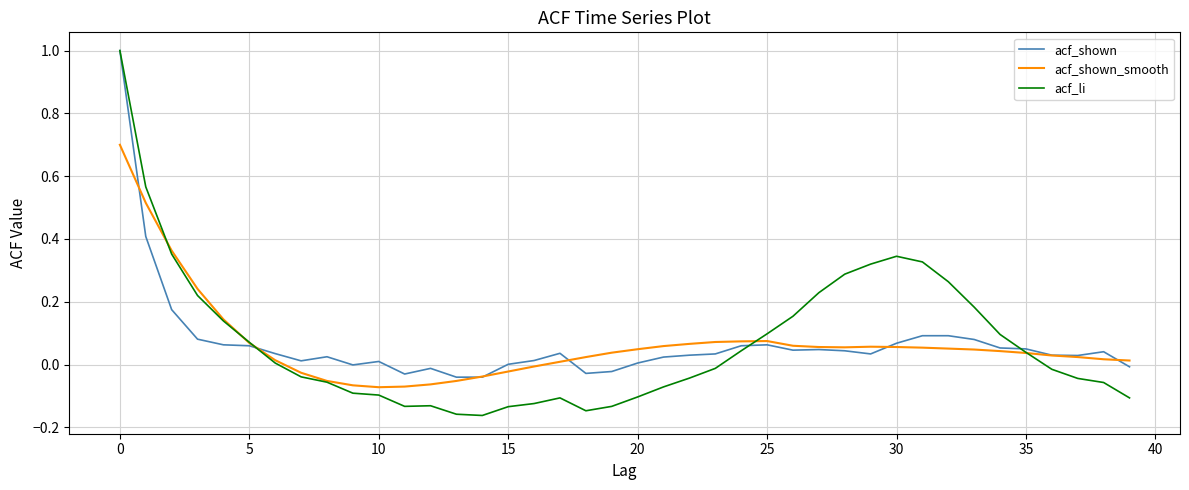

What is the maximum value for acf_shown?

1.0